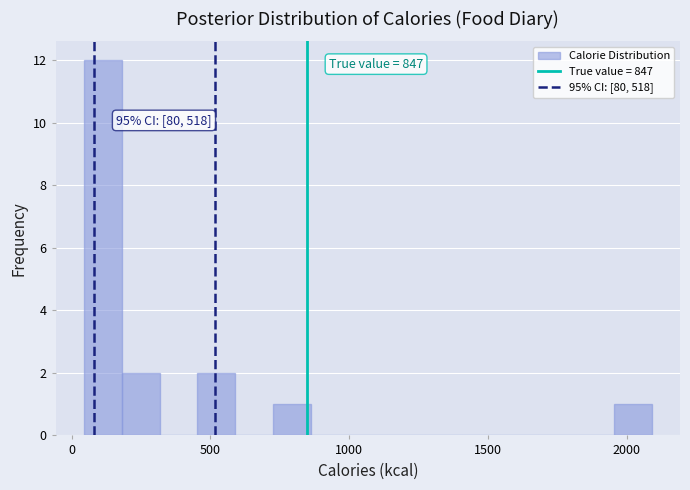

Around what value on the x-axis is the tallest bar? Give the approximate position of its centre, as read against the axis.

100